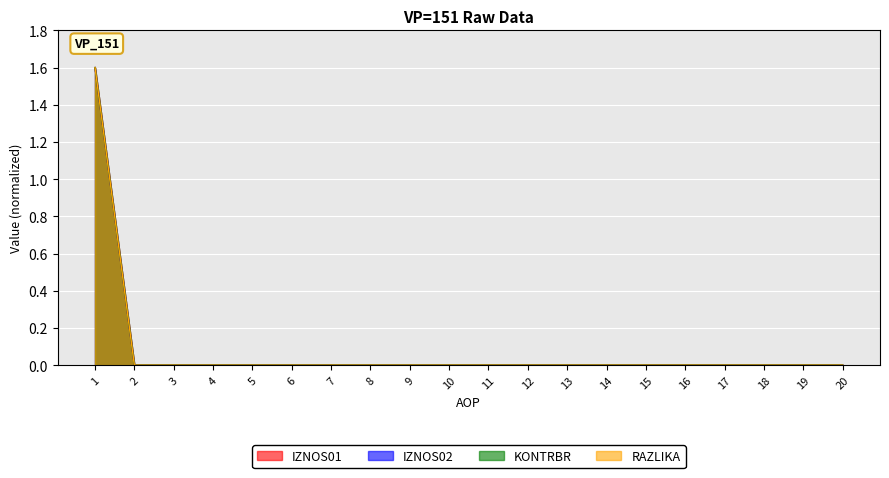

At which category is the sum across all series the highest?

1